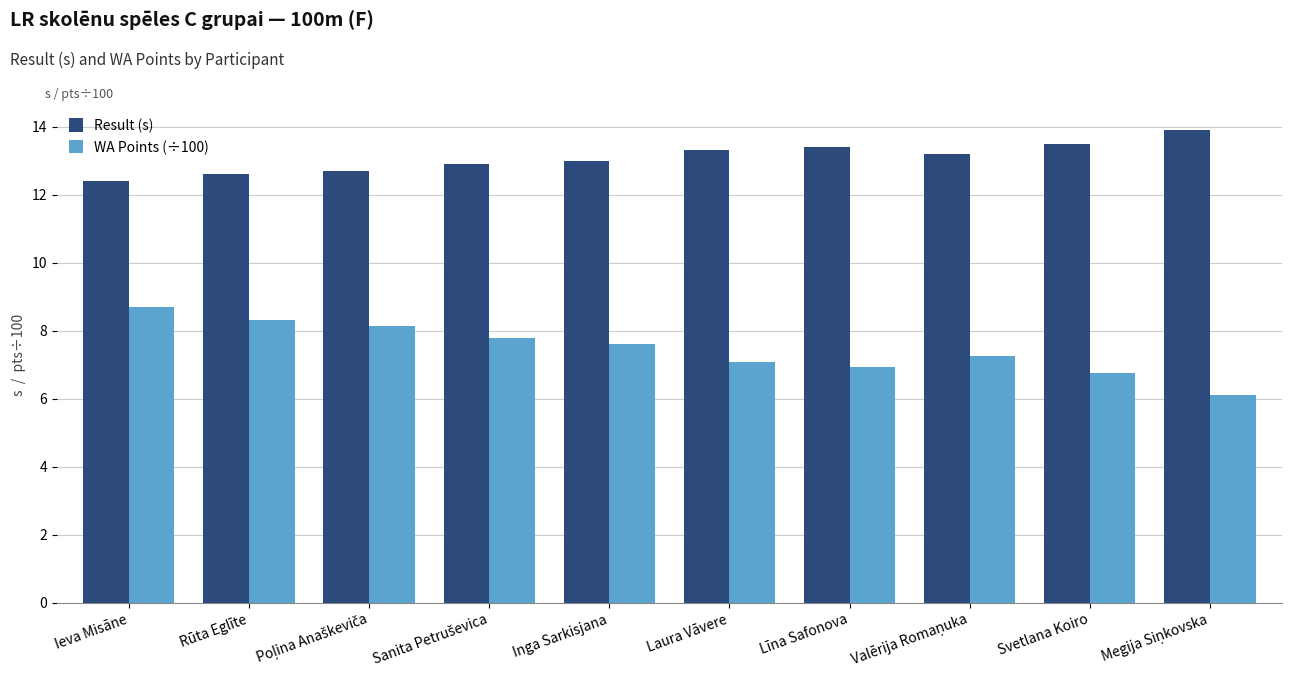

What is the lowest value of the WA Points (÷100) series?

6.1